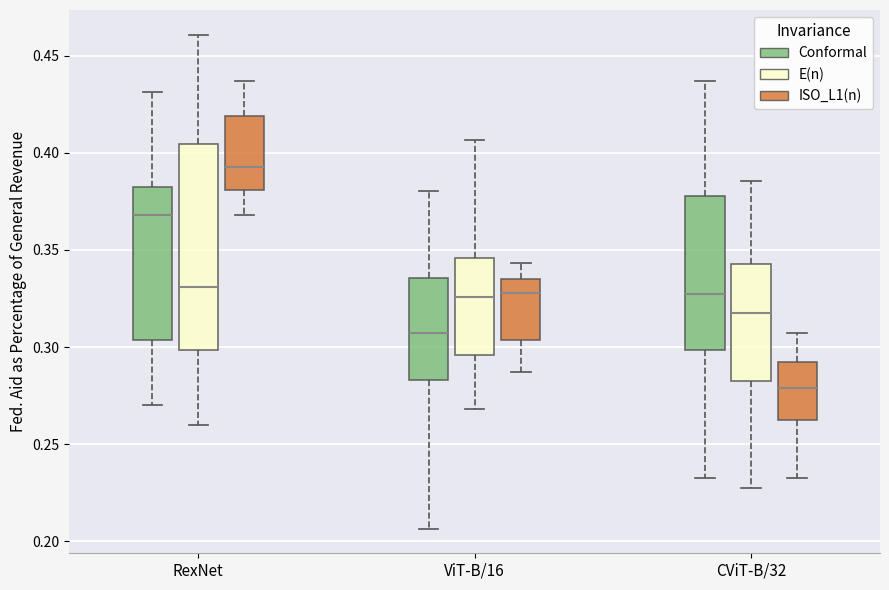

Reading left to right, transcribe this box plot: for each box, give where its median line is, the range the box spans, and where its two whiskers end, as read against the y-axis. The values are not printed on the chart, so give them approximately, as read against the axis.

RexNet (Conformal): median 0.370, box 0.305 to 0.380, whiskers 0.270 to 0.430
RexNet (E(n)): median 0.330, box 0.300 to 0.405, whiskers 0.260 to 0.460
RexNet (ISO_L1(n)): median 0.395, box 0.380 to 0.420, whiskers 0.370 to 0.435
ViT-B/16 (Conformal): median 0.305, box 0.285 to 0.335, whiskers 0.205 to 0.380
ViT-B/16 (E(n)): median 0.325, box 0.295 to 0.345, whiskers 0.270 to 0.405
ViT-B/16 (ISO_L1(n)): median 0.330, box 0.305 to 0.335, whiskers 0.285 to 0.345
CViT-B/32 (Conformal): median 0.330, box 0.300 to 0.380, whiskers 0.235 to 0.435
CViT-B/32 (E(n)): median 0.315, box 0.285 to 0.345, whiskers 0.225 to 0.385
CViT-B/32 (ISO_L1(n)): median 0.280, box 0.260 to 0.290, whiskers 0.235 to 0.305